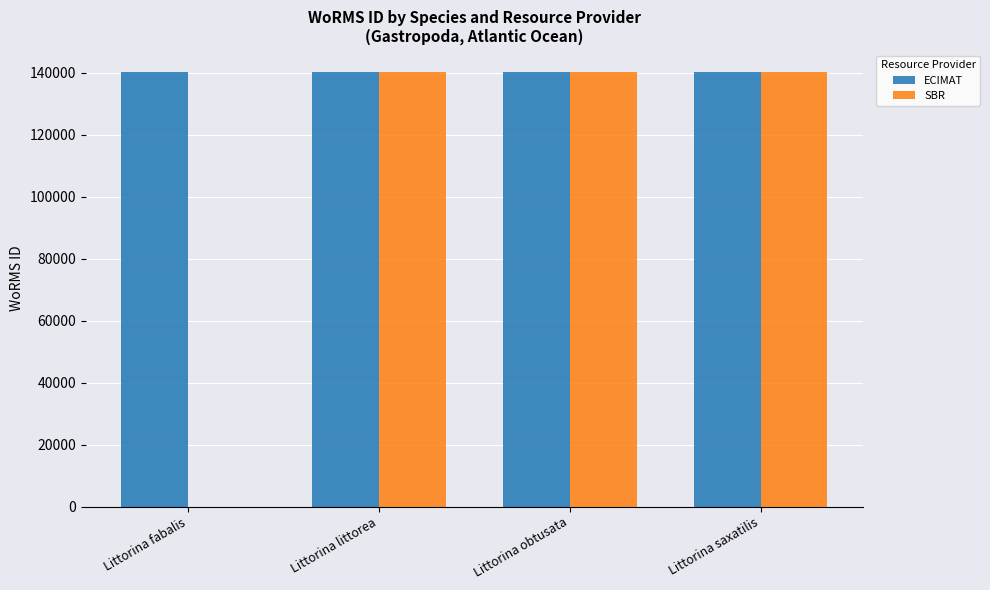

What value does the ECIMAT series have at Littorina saxatilis?

140264